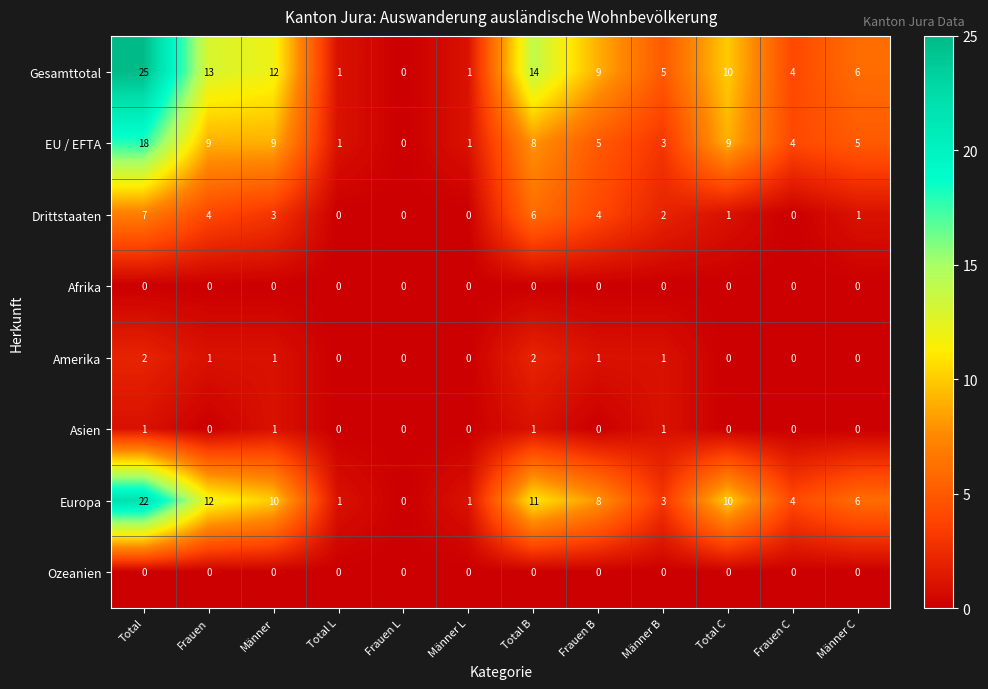

How many series are shown in this chart?

8